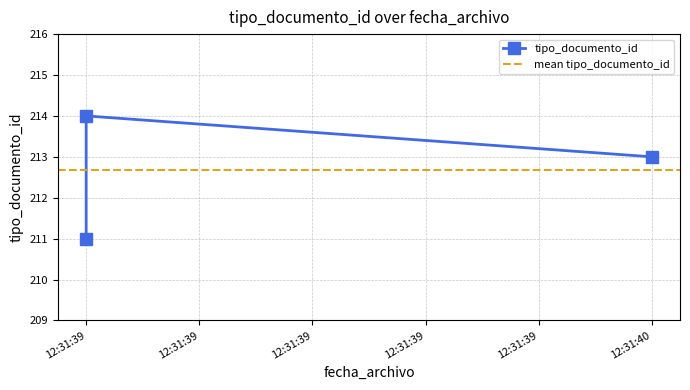

Rank the categories by value from highest to lowest.

2018-10-04 12:31:39, 2018-10-04 12:31:40, 2018-10-04 12:31:39